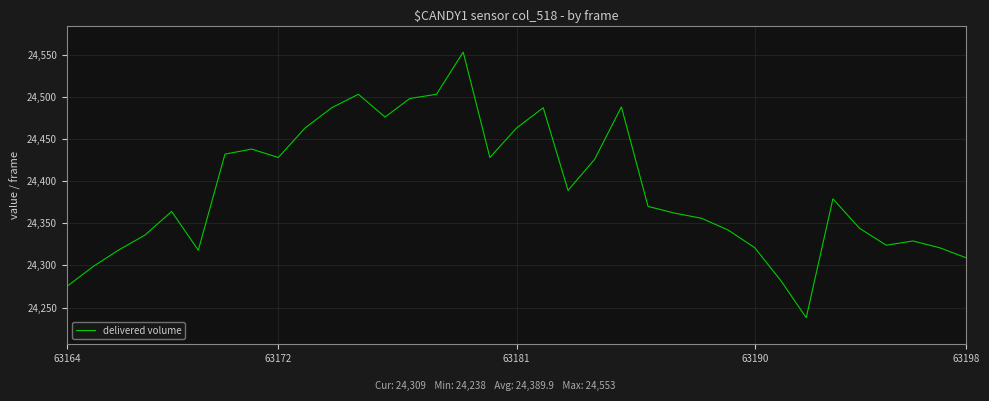

What is the maximum value shown in the chart?

24553